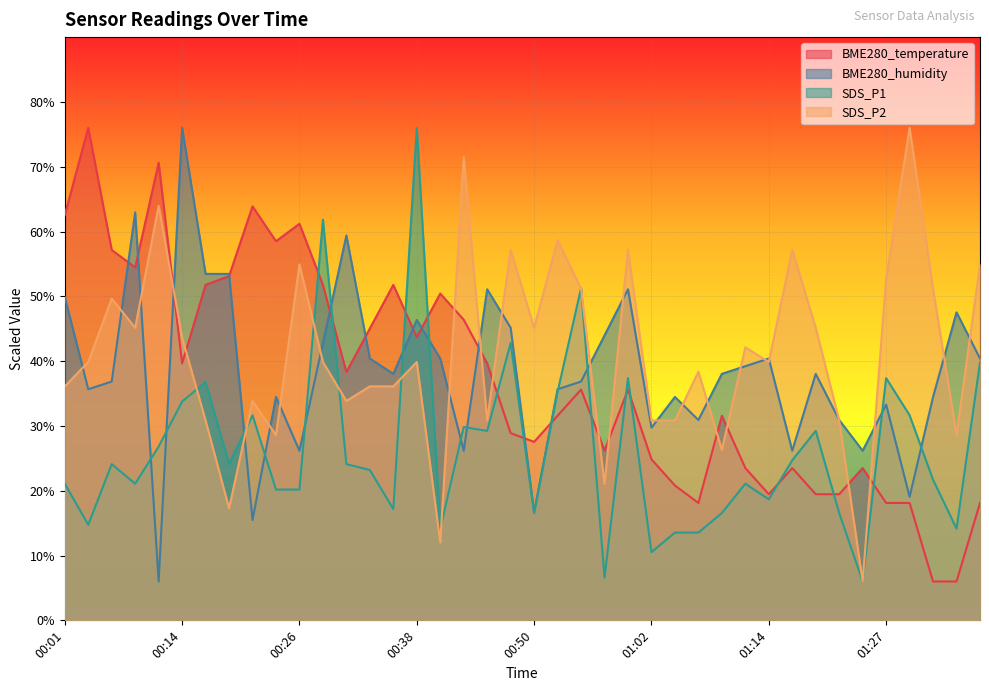

Does the chart display data point markers on the line(s)?

No